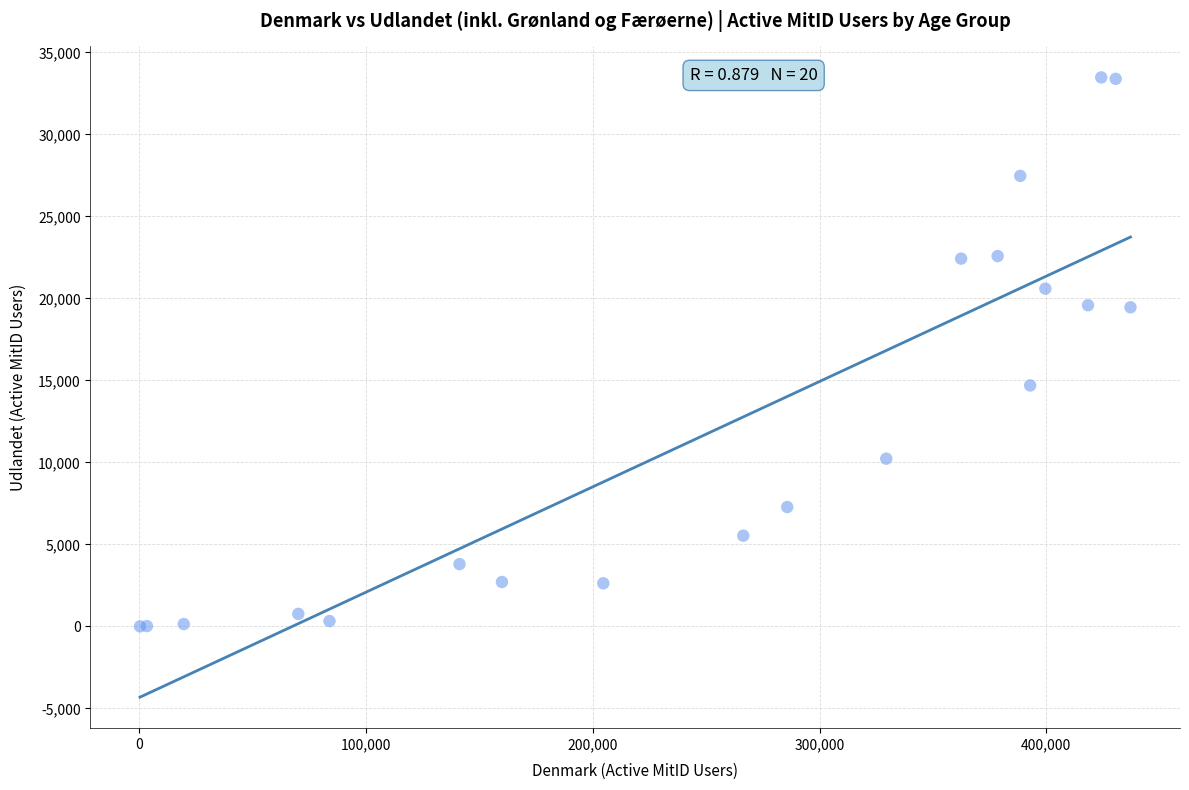

What Y value in the scatter plot is closest to 16742?

14696